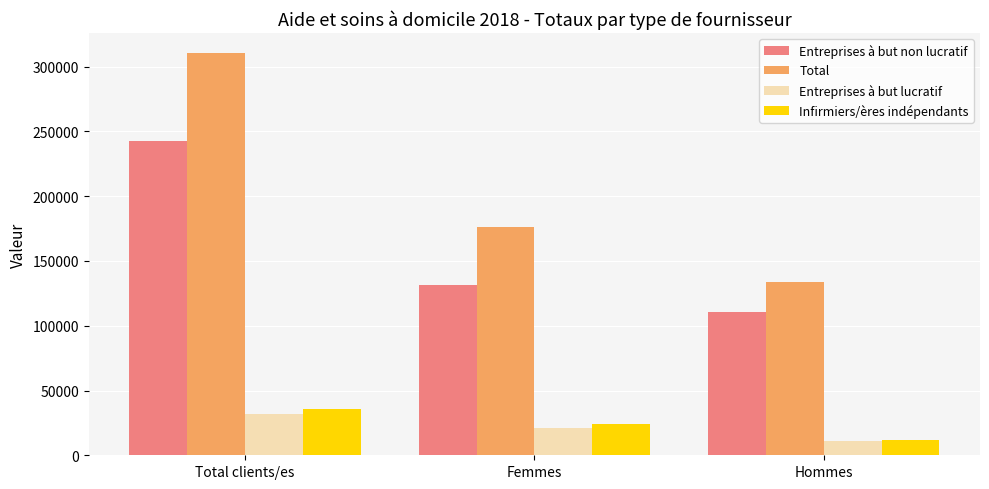

Does the chart contain any negative values?

No